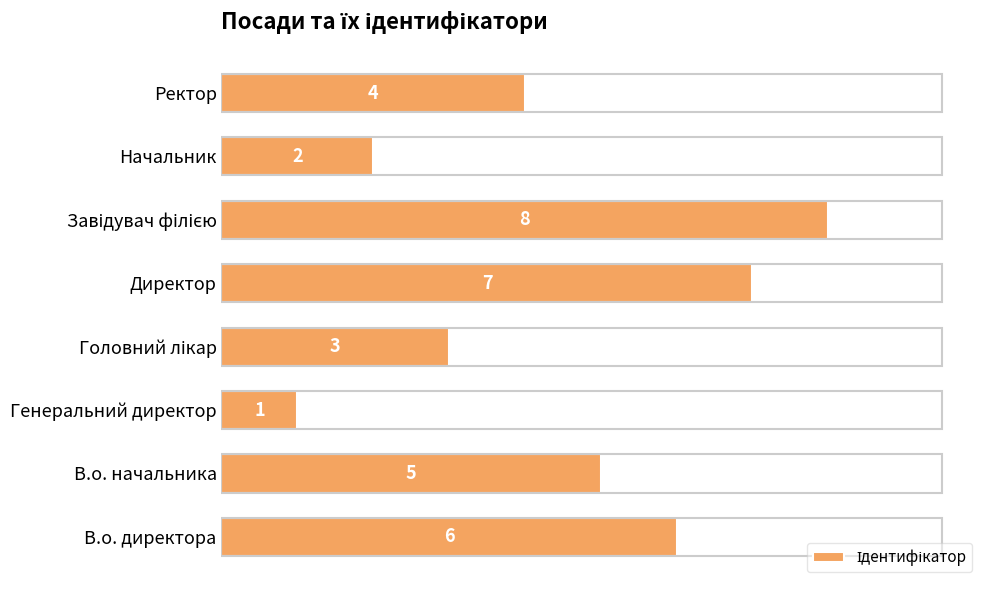

What is the sum of the values at В.о. начальника and Начальник?

7